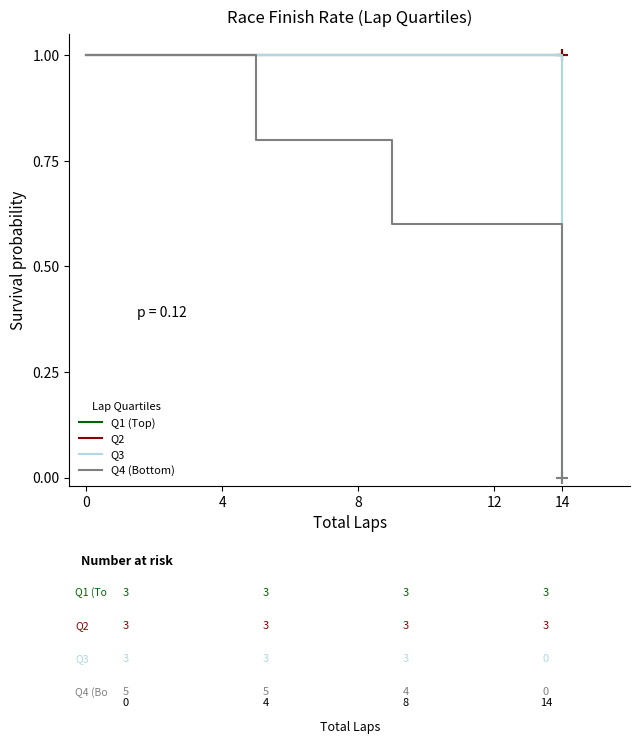

What is the sum of all Q1 (Top) values?

29.0